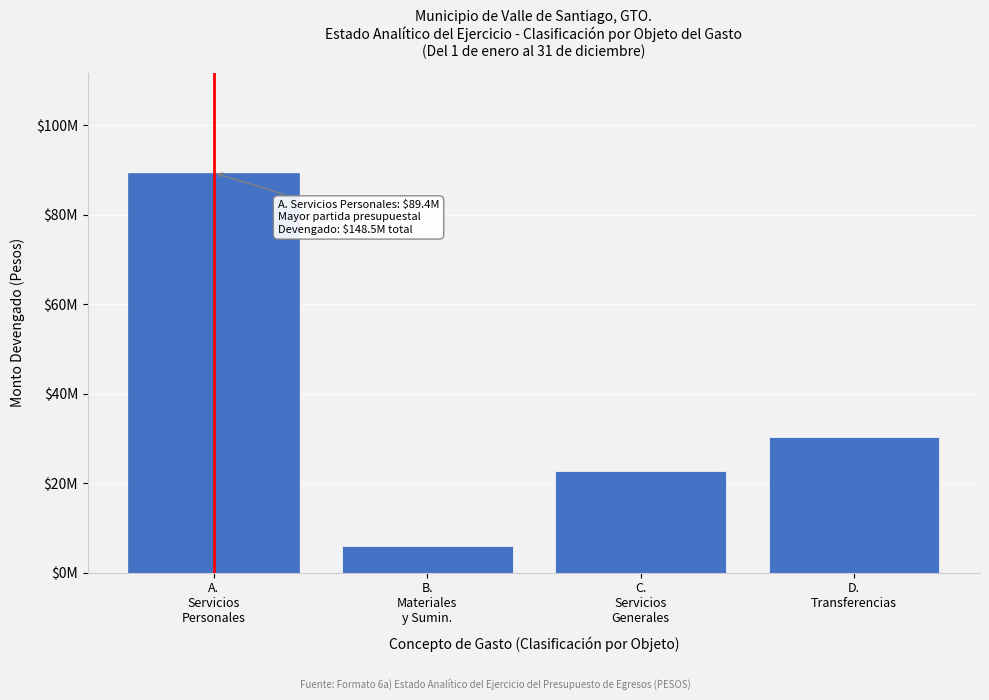

Does the chart contain any negative values?

No